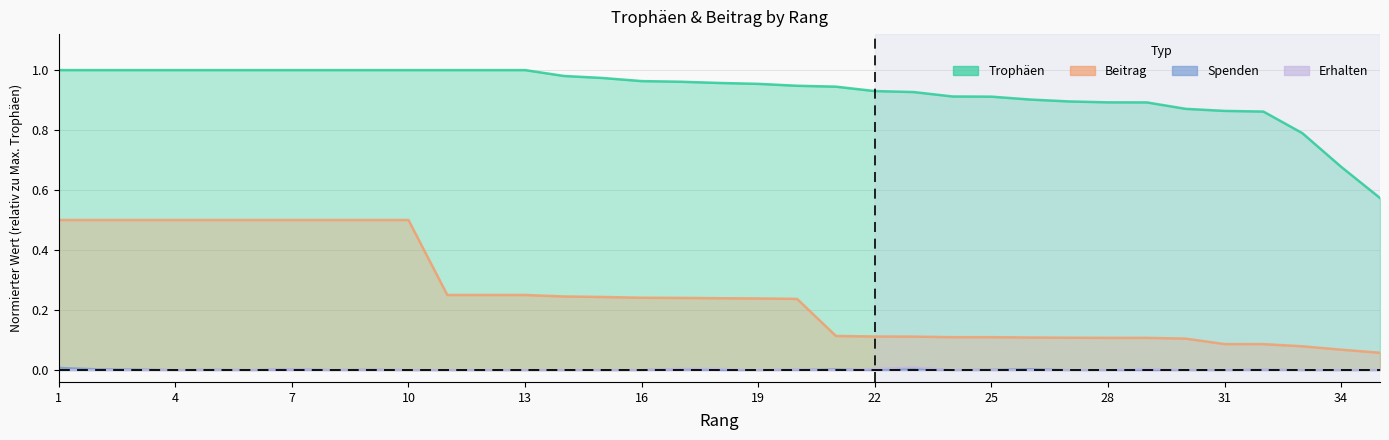

Reading left to right, extract all data points from this chart.

Trophäen: 1.0	1.0	1.0	1.0	1.0	1.0	1.0	1.0	1.0	1.0	1.0	1.0	1.0	1.0	1.0	1.0	1.0	1.0	1.0	0.9	0.9	0.9	0.9	0.9	0.9	0.9	0.9	0.9	0.9	0.9	0.9	0.9	0.8	0.7	0.6
Beitrag: 0.5	0.5	0.5	0.5	0.5	0.5	0.5	0.5	0.5	0.5	0.2	0.2	0.2	0.2	0.2	0.2	0.2	0.2	0.2	0.2	0.1	0.1	0.1	0.1	0.1	0.1	0.1	0.1	0.1	0.1	0.1	0.1	0.1	0.1	0.1
Spenden: 0.0	0.0	0.0	0.0	0.0	0.0	0.0	0.0	0.0	0.0	0.0	0.0	0.0	0.0	0.0	0.0	0.0	0.0	0.0	0.0	0.0	0.0	0.0	0.0	0.0	0.0	0.0	0.0	0.0	0.0	0.0	0.0	0.0	0.0	0.0
Erhalten: 0.0	0.0	0.0	0.0	0.0	0.0	0.0	0.0	0.0	0.0	0.0	0.0	0.0	0.0	0.0	0.0	0.0	0.0	0.0	0.0	0.0	0.0	0.0	0.0	0.0	0.0	0.0	0.0	0.0	0.0	0.0	0.0	0.0	0.0	0.0